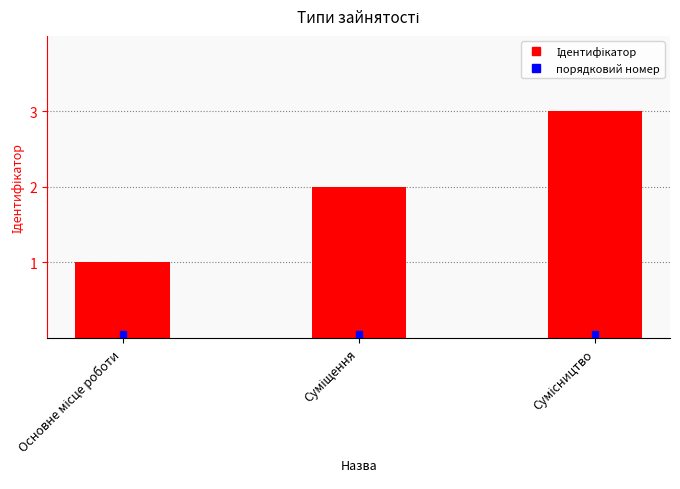

What is the maximum value shown in the chart?

3